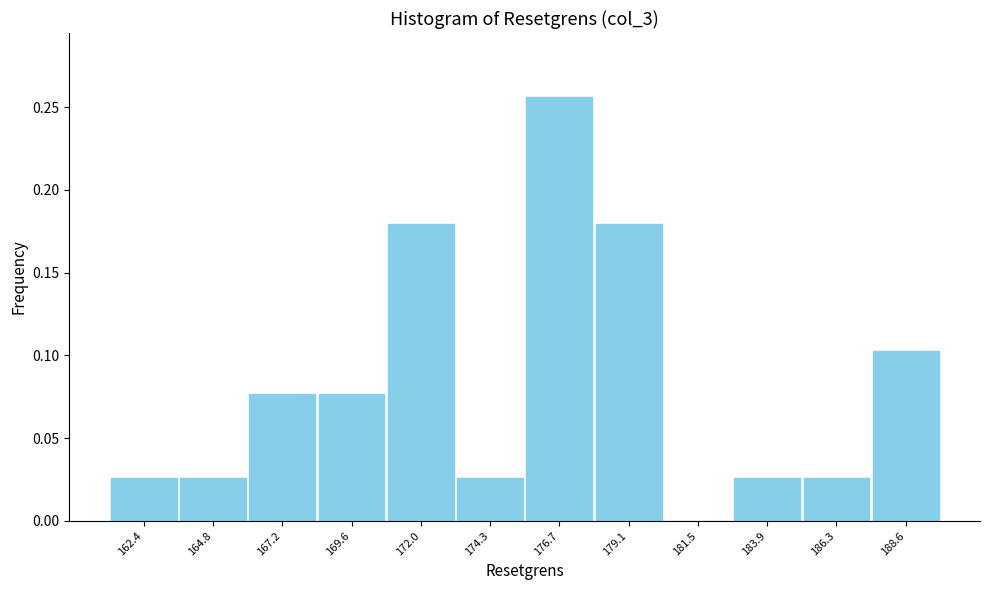

What is the sum of all values?

1.0